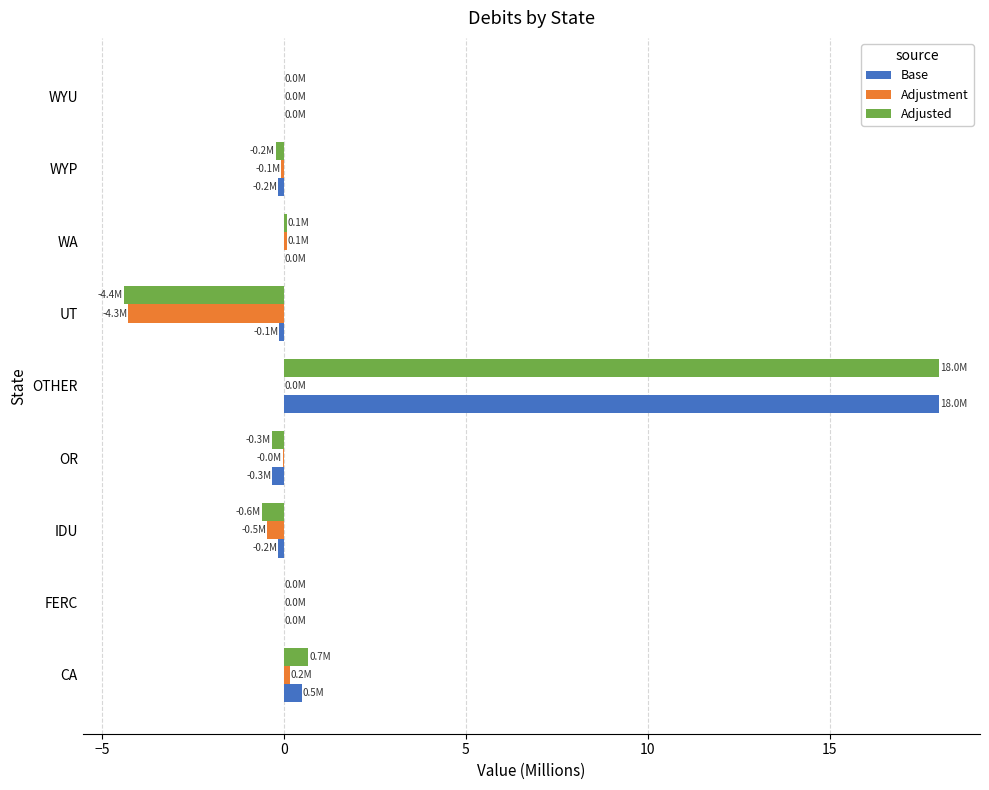

Which series has the widest spread of values?

Adjusted